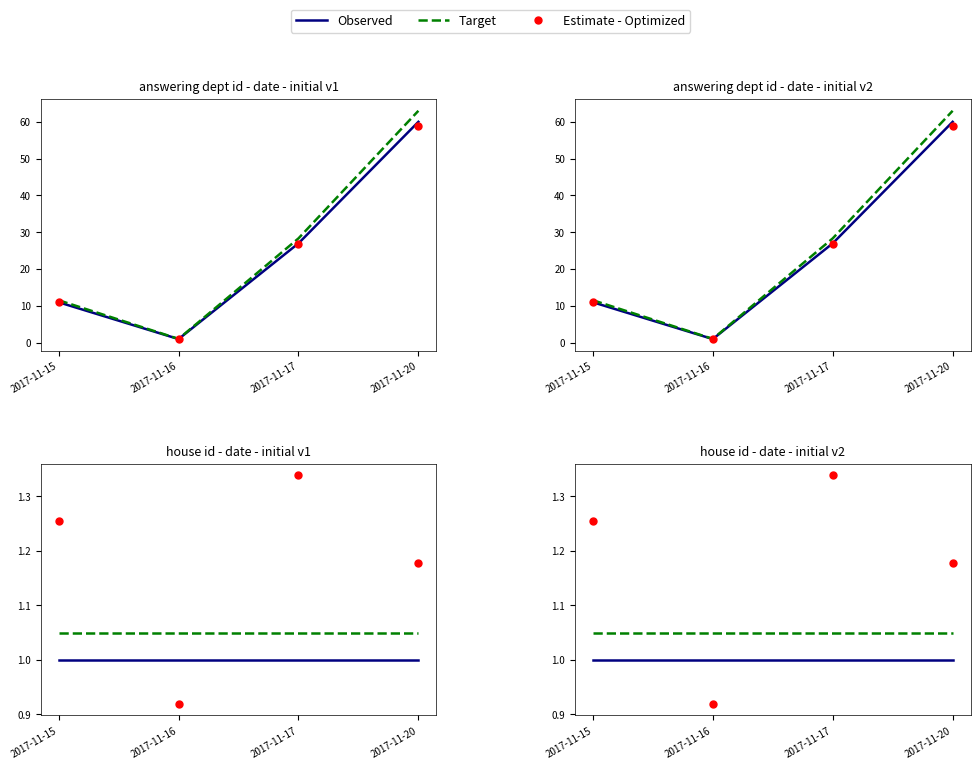

Which series changed the most between 2017-11-16 and 2017-11-20?

Estimate - Optimized